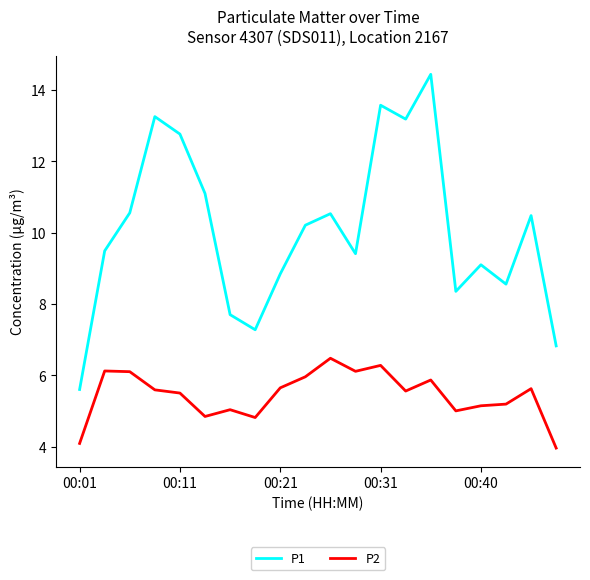

Which series has the largest range (max minus min)?

P1